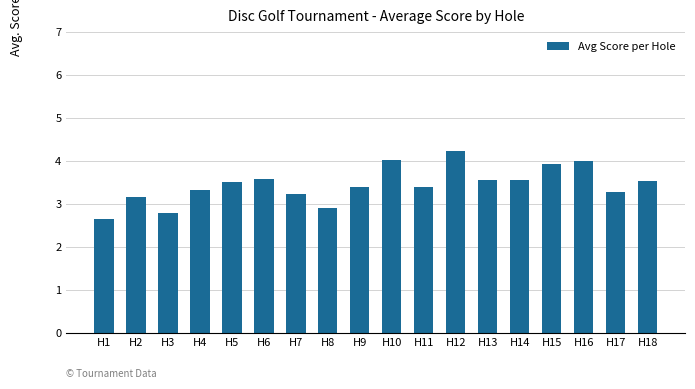

How many values exceed 3?

15